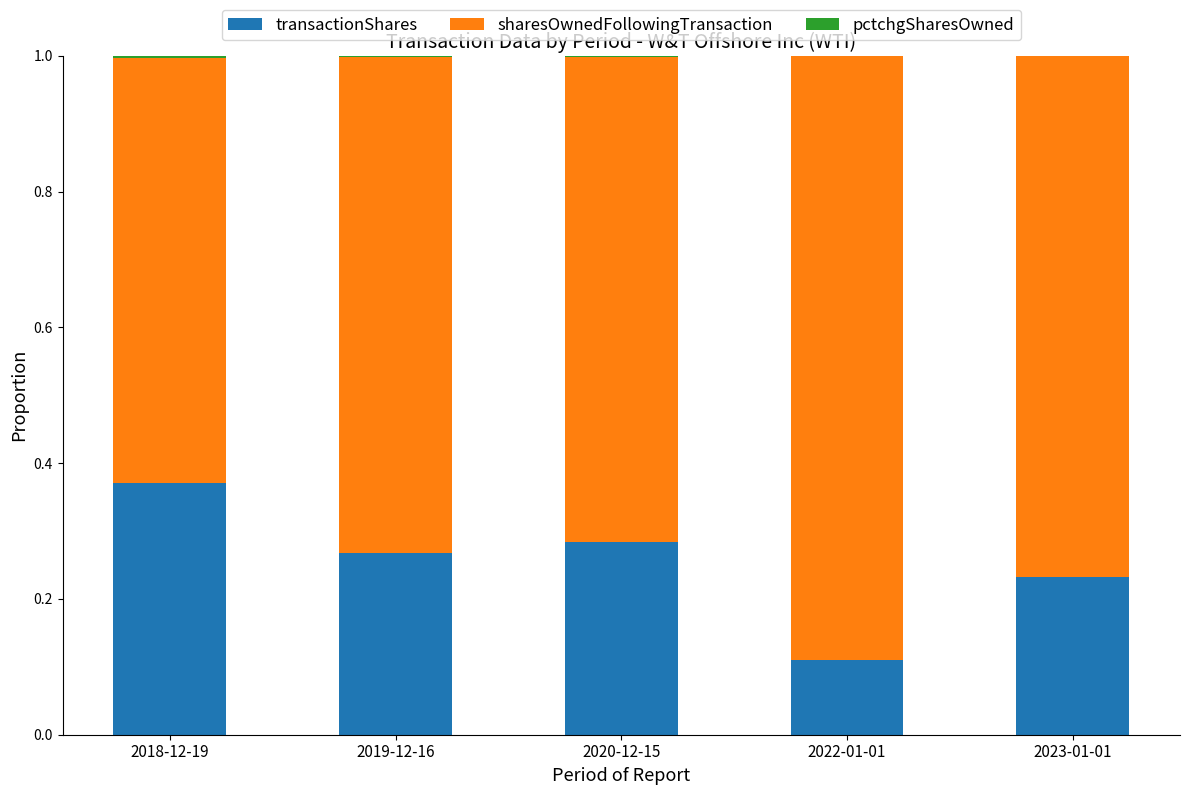

At which label does transactionShares reach its peak?

2018-12-19